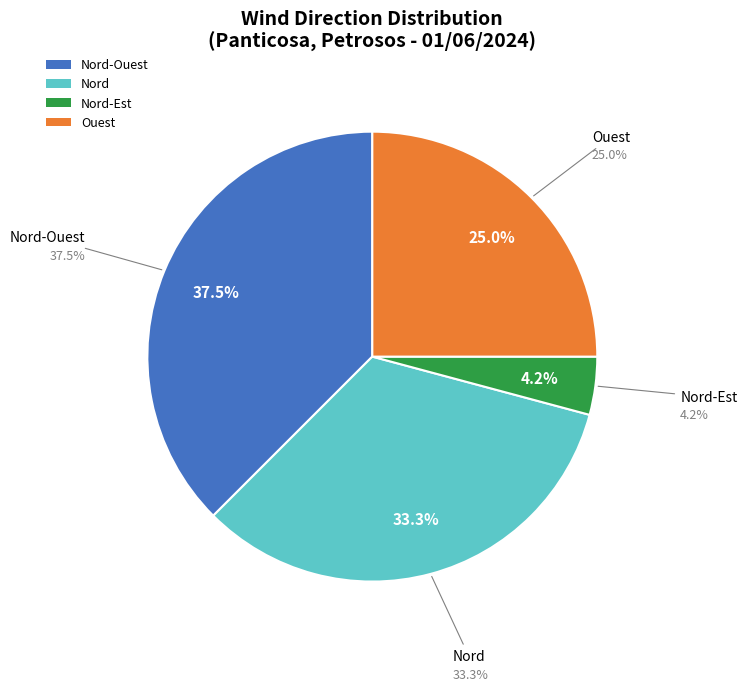

Is there any slice that represents more than half of the pie?

No